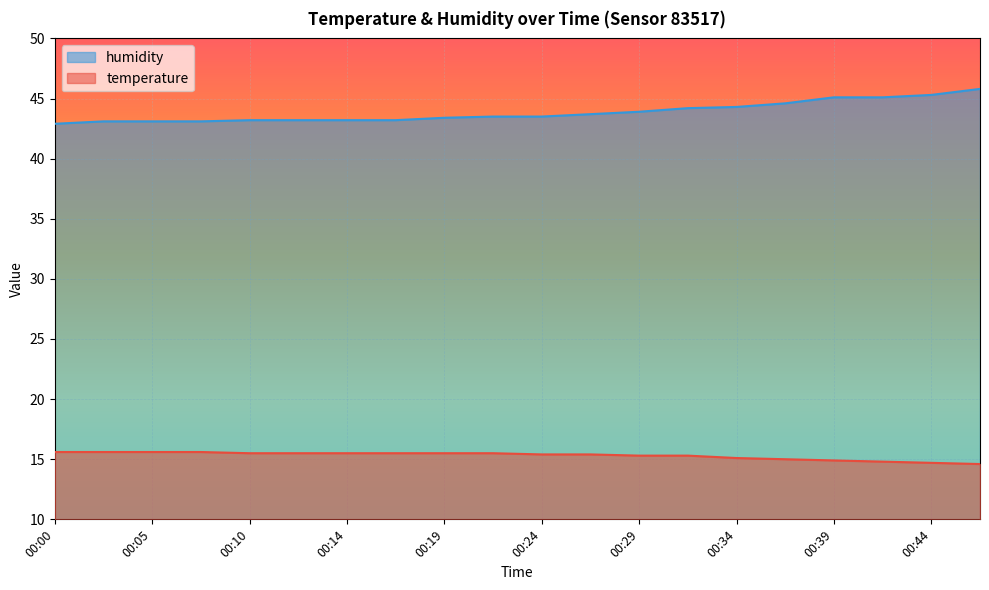

Read the humidity value at 00:14.

43.2